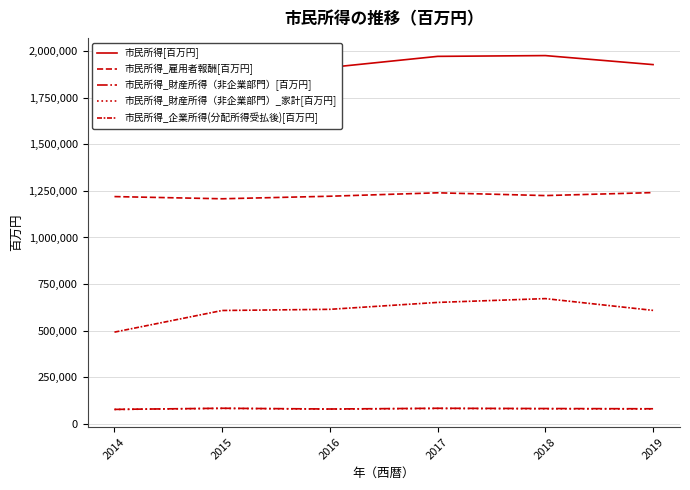

How many interior local valleys does the 市民所得_財産所得（非企業部門）_家計[百万円] series have?

1